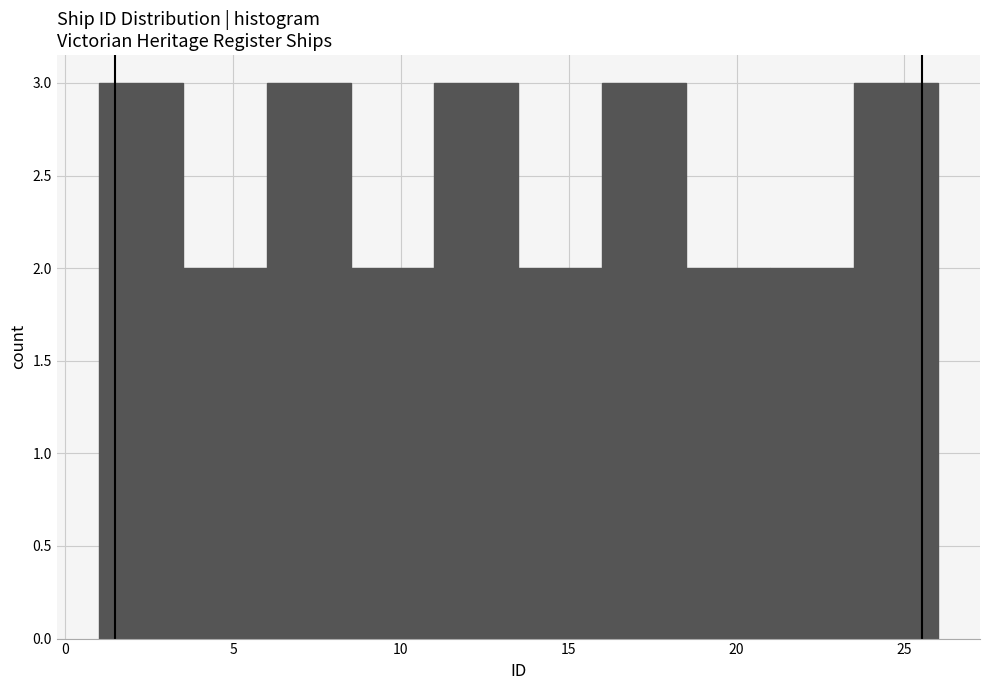

Reading left to right, list every bar in this chart as the range it spans on the x-axis followed by its height. The values are not printed on the chart, so give them approximately, as read against the axis.

1.0 to 3.5: 3
3.5 to 6.0: 2
6.0 to 8.5: 3
8.5 to 11.0: 2
11.0 to 13.5: 3
13.5 to 16.0: 2
16.0 to 18.5: 3
18.5 to 21.0: 2
21.0 to 23.5: 2
23.5 to 26.0: 3